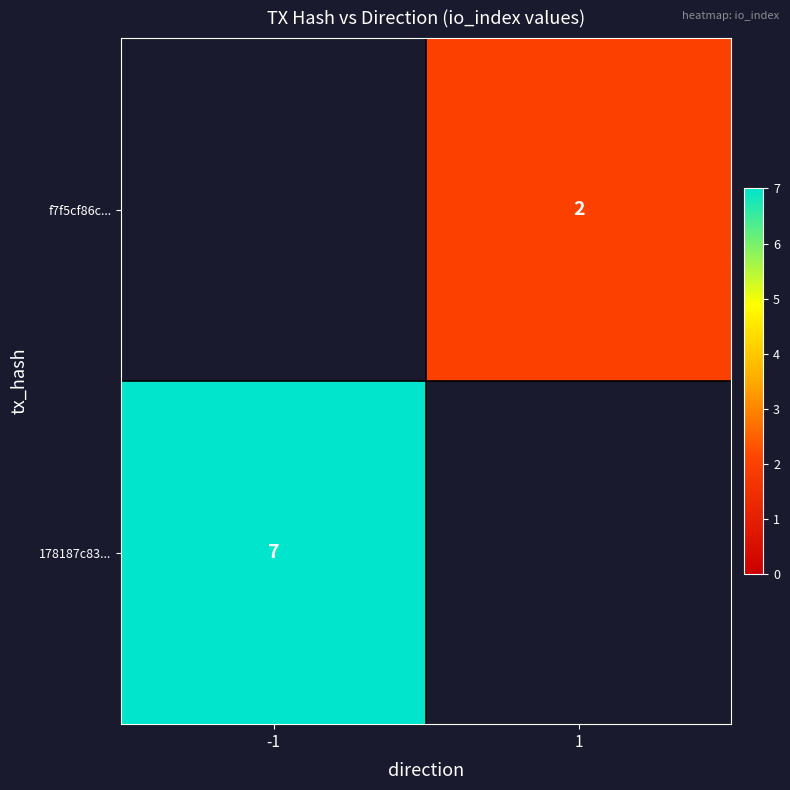

The f7f5cf86c... series shows 2 at 1. True or false?

True